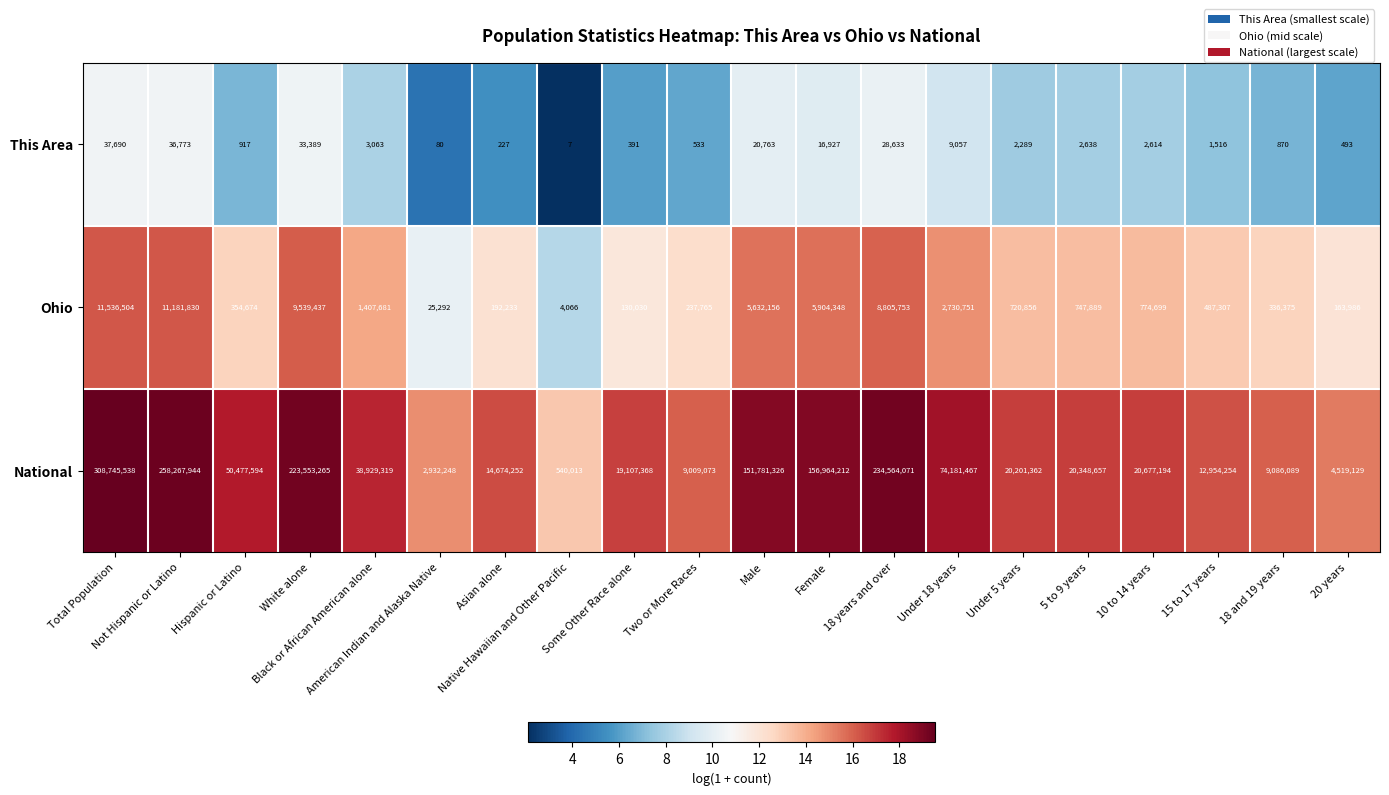

Which series has the largest total across all categories?

National